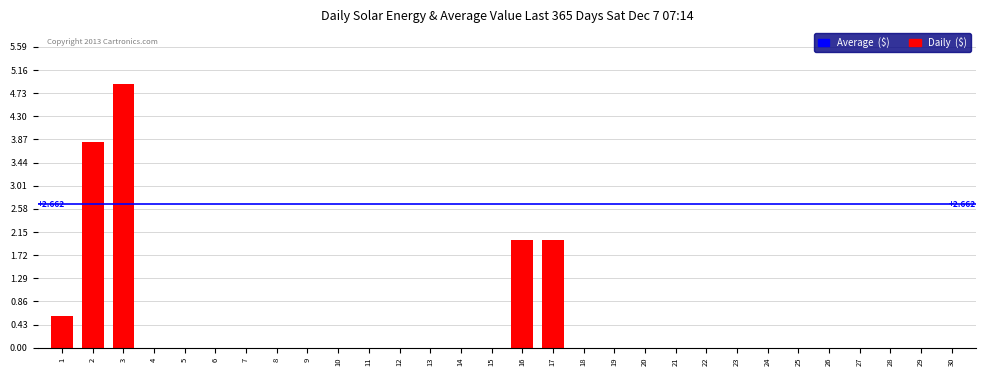

How many series are shown in this chart?

1